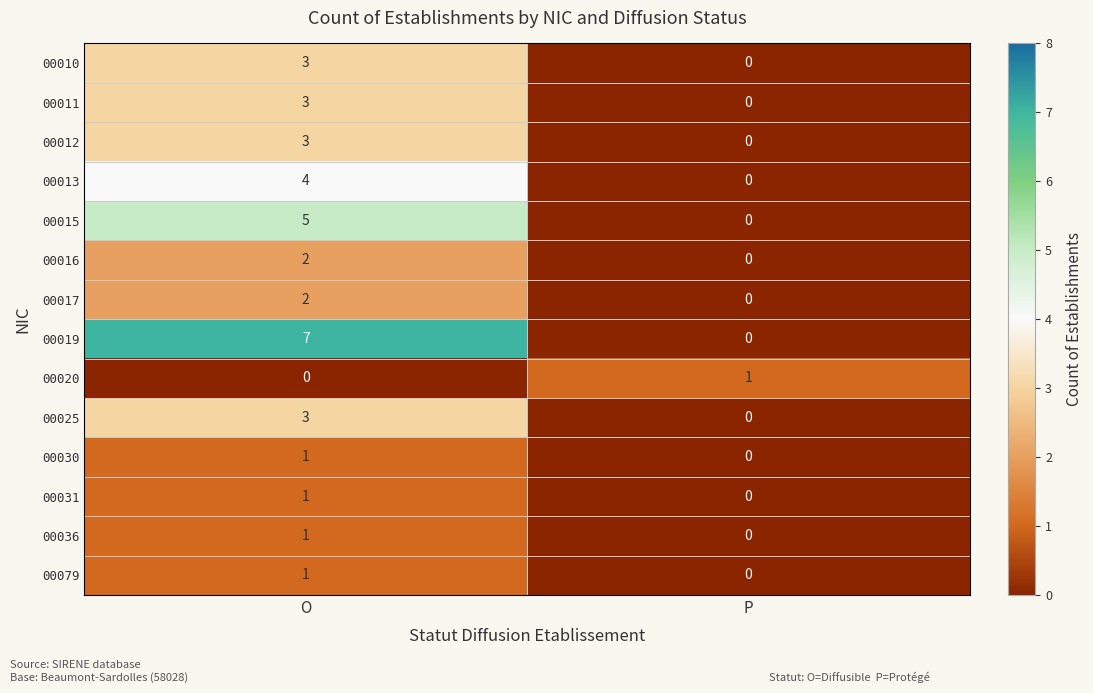

Which series has the largest total across all categories?

00019